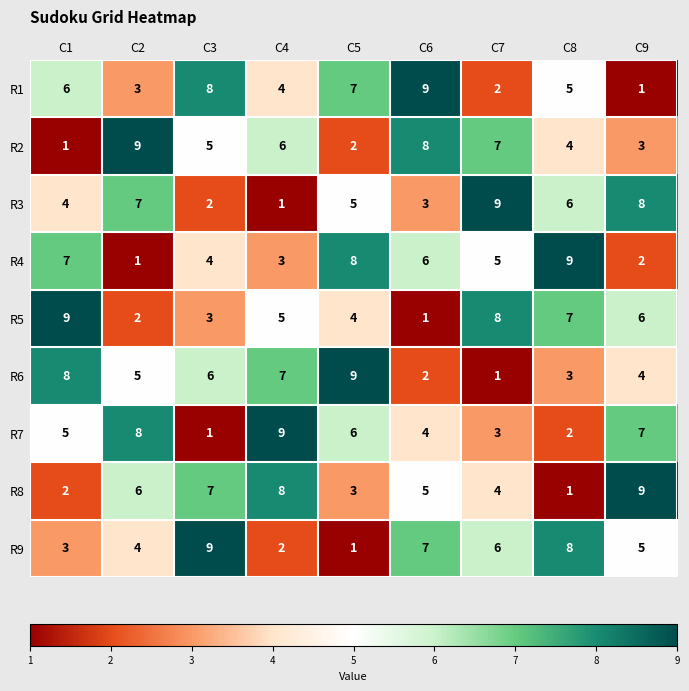

What is the smallest value displayed?

1